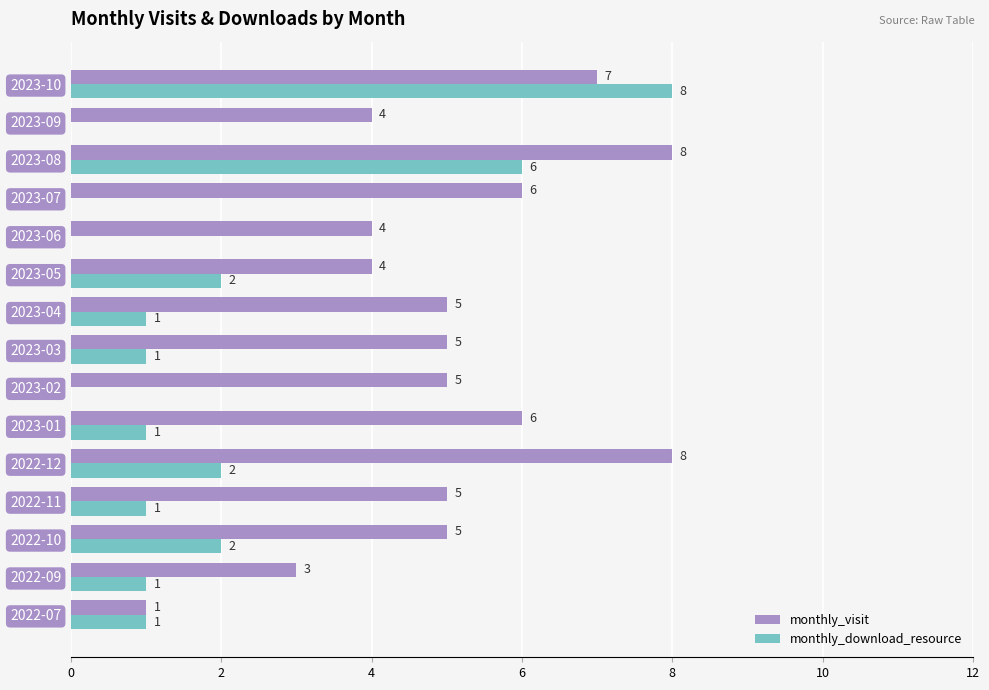

The value of monthly_download_resource at 2022-10 is 1. True or false?

False